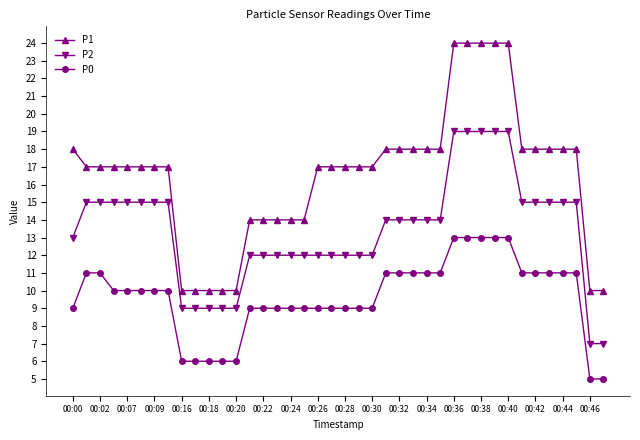

What is the sum of all P1 values?

662